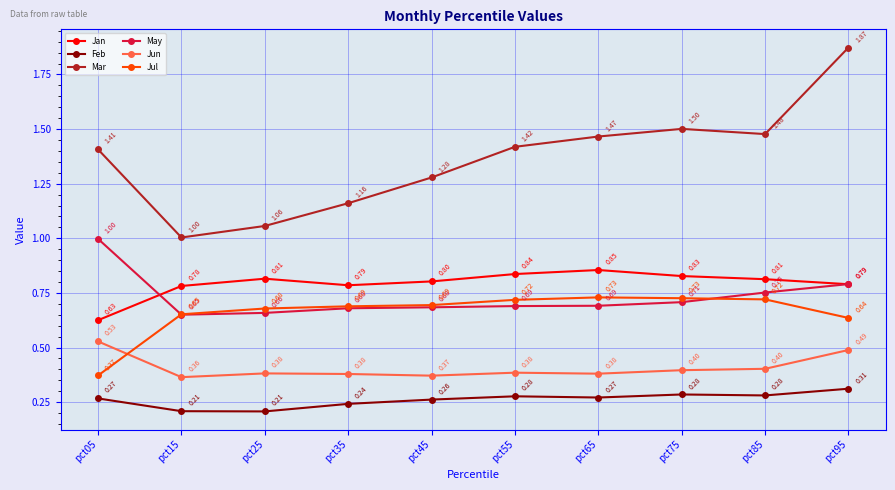

Does the chart display data point markers on the line(s)?

Yes